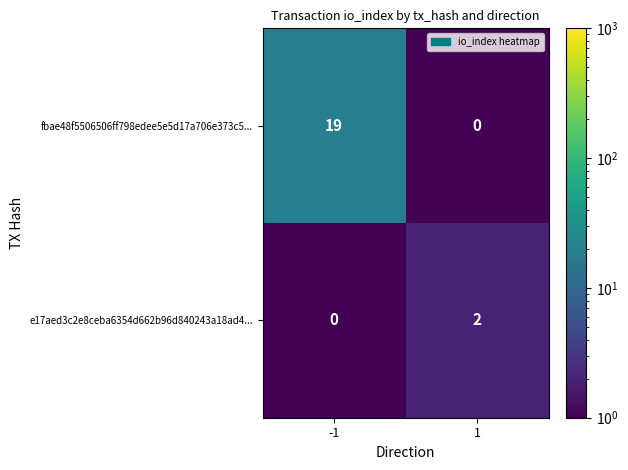

What is the difference between the maximum and minimum values in the fbae48f5506506ff798edee5e5d17a706e373c5... series?

19